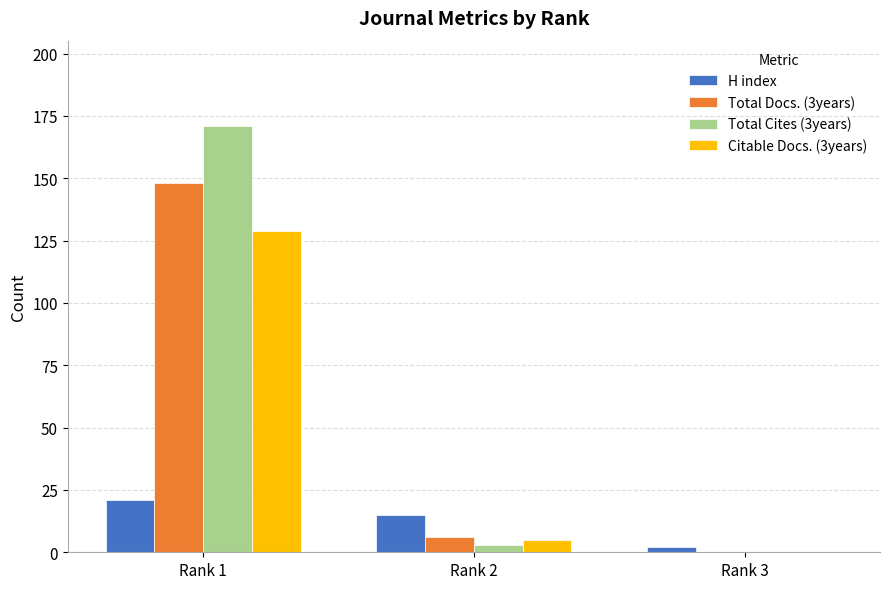

What are all the series names shown in the legend?

H index, Total Docs. (3years), Total Cites (3years), Citable Docs. (3years)